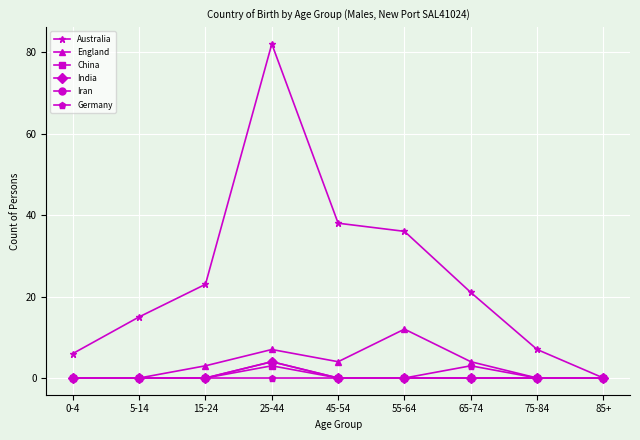

True or false: Iran and England cross at least once.

False